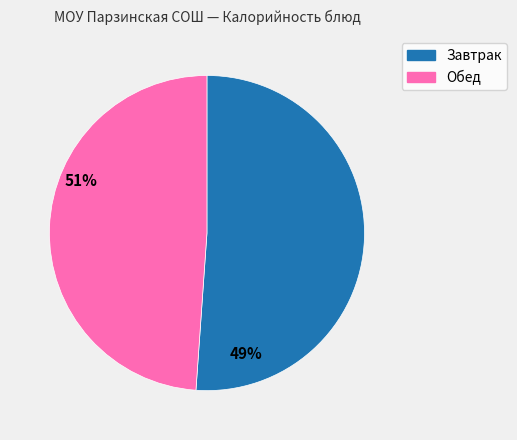

Is there any slice that represents more than half of the pie?

Yes